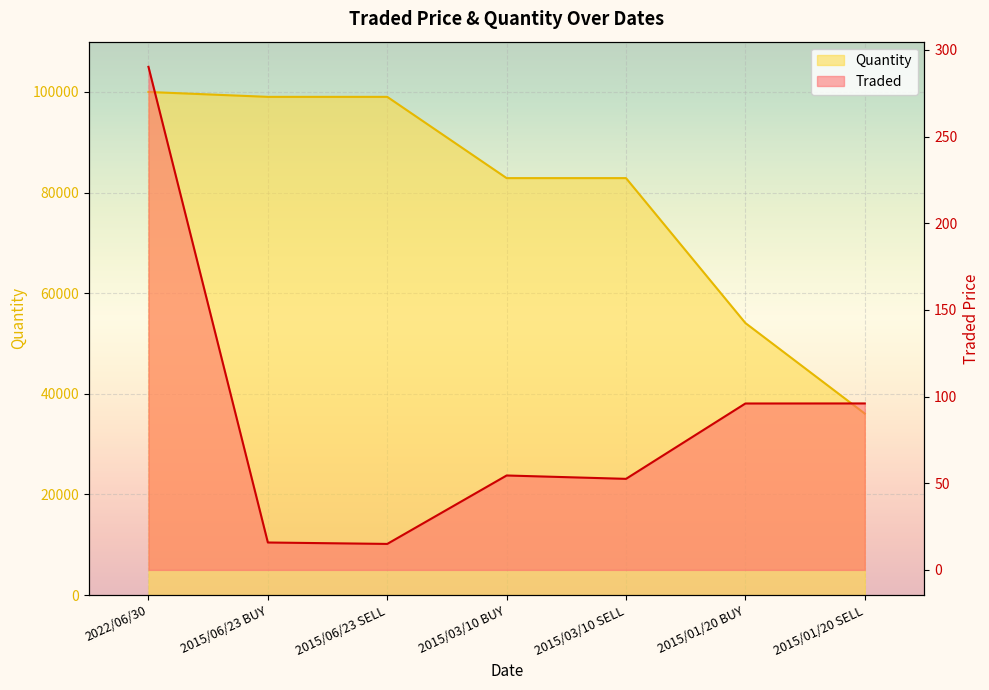

Reading right to left, extract all data points from this chart.

Traded: 96.0	96.0	52.5	54.5	15.0	15.8	290.3
Quantity: 36072.0	54072.0	82877.0	82877.0	99030.0	99030.0	100000.0